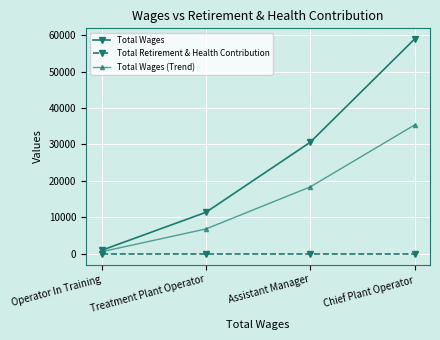

What is the label of the 1st point from the right?

Chief Plant Operator